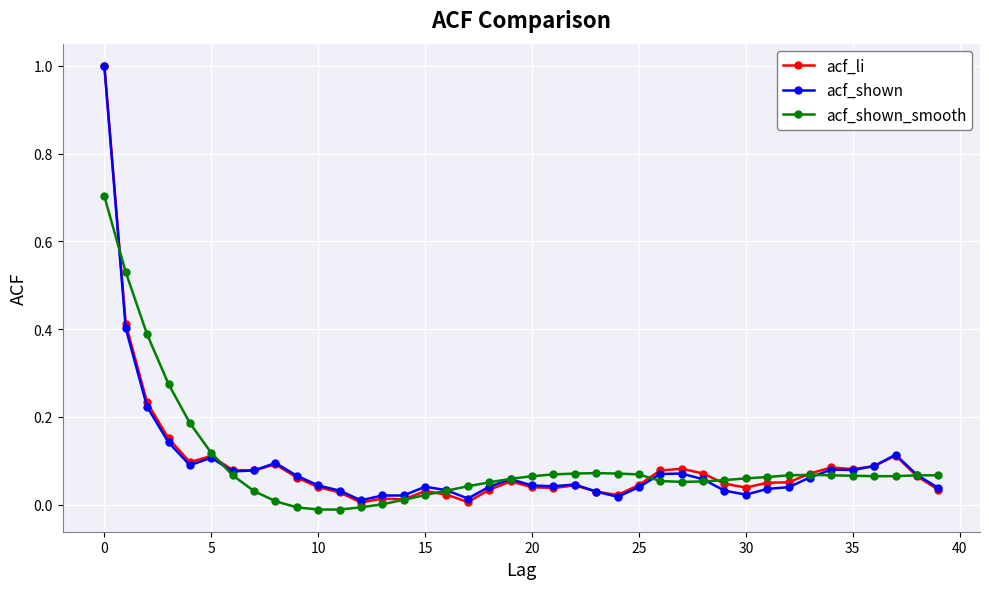

How many series are shown in this chart?

3